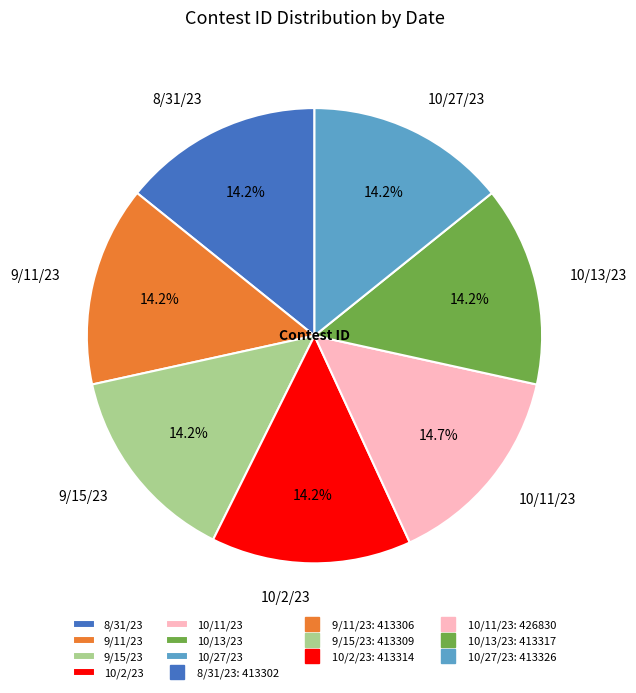

Does 10/11/23 represent more than half of the total?

No